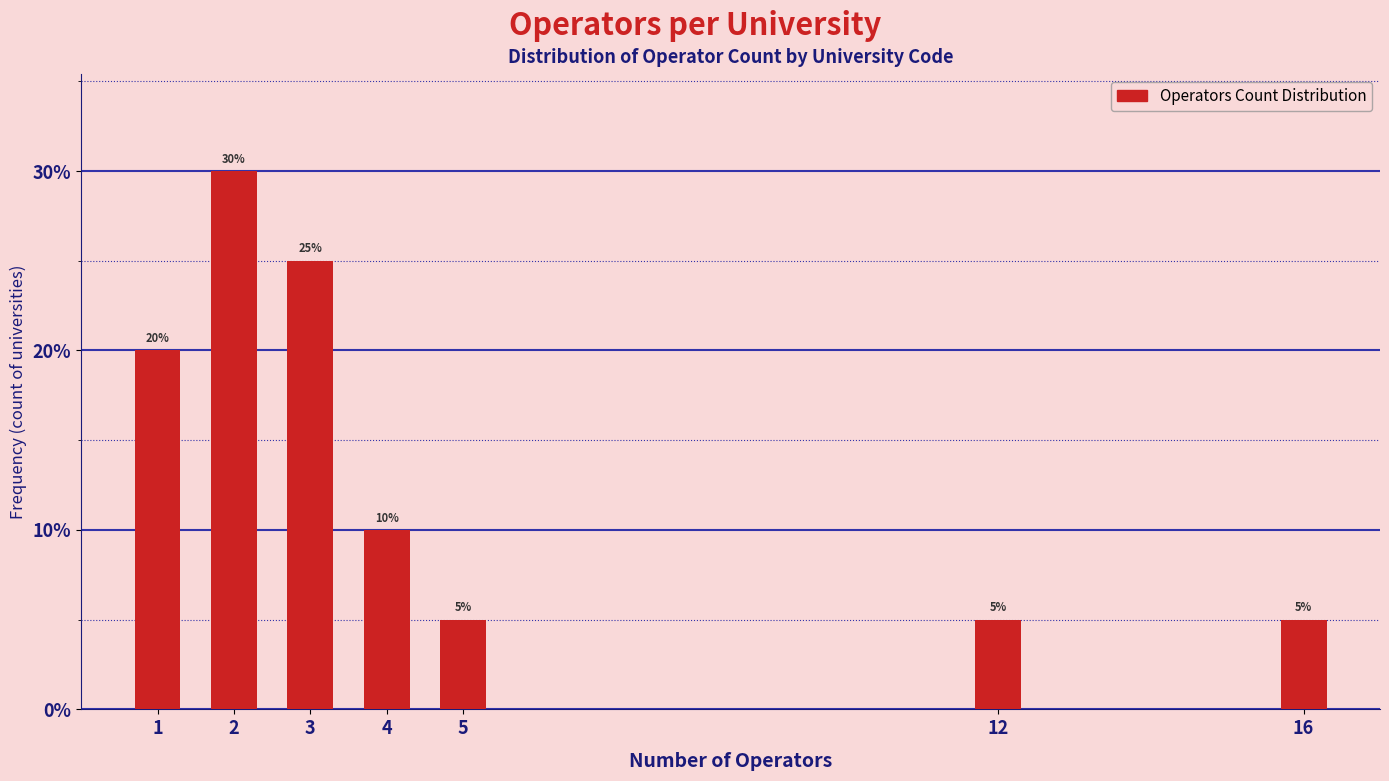

Reading left to right, list all the values displayed in this chart.

20	30	25	10	5	5	5